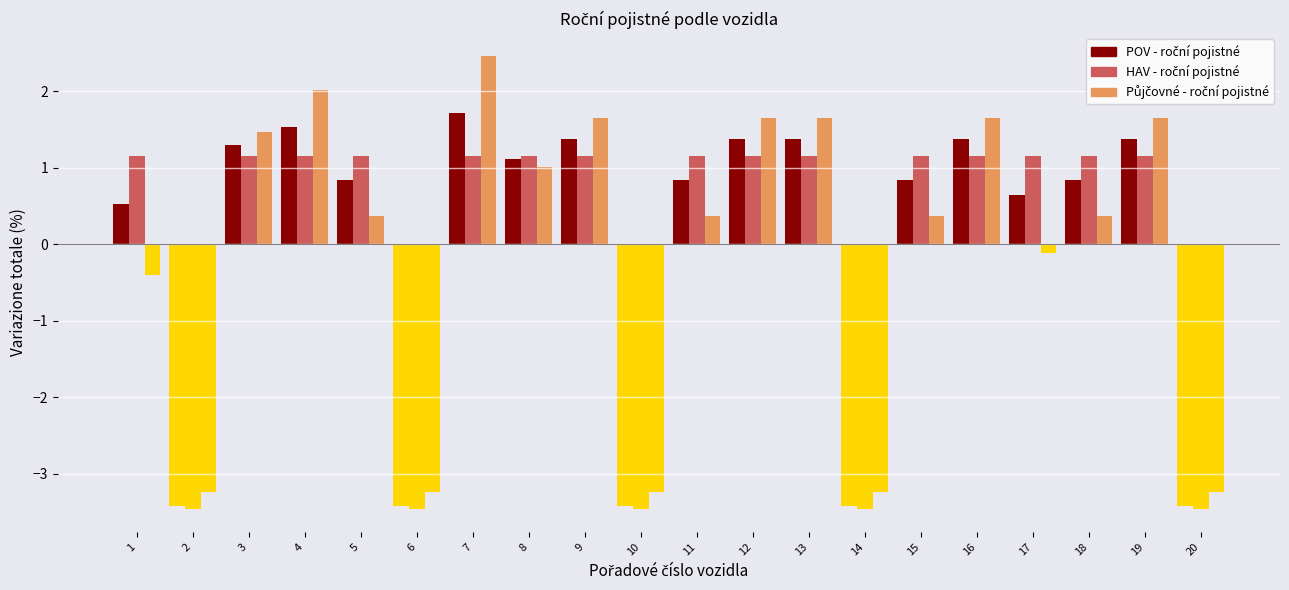

How many data points does each series have?

20